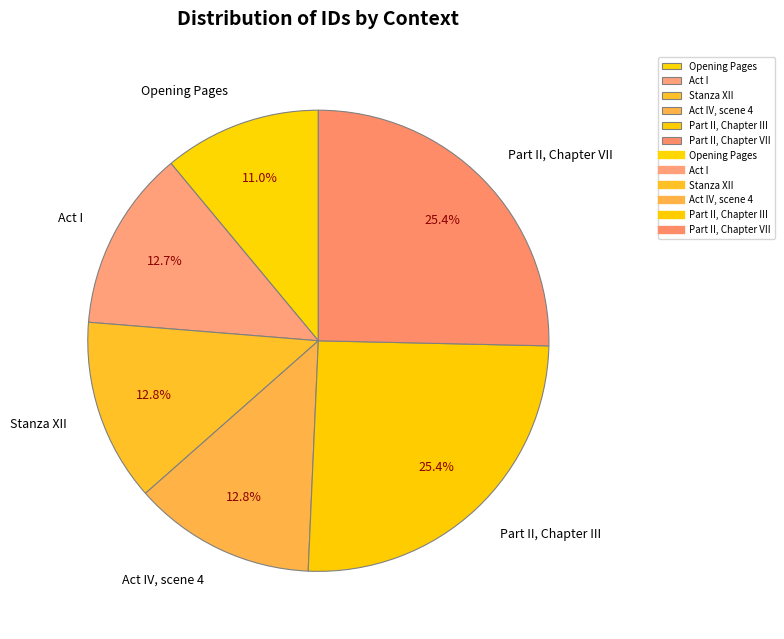

To the nearest percent, what is the difference between the largest and smallest slice percentages?

14%